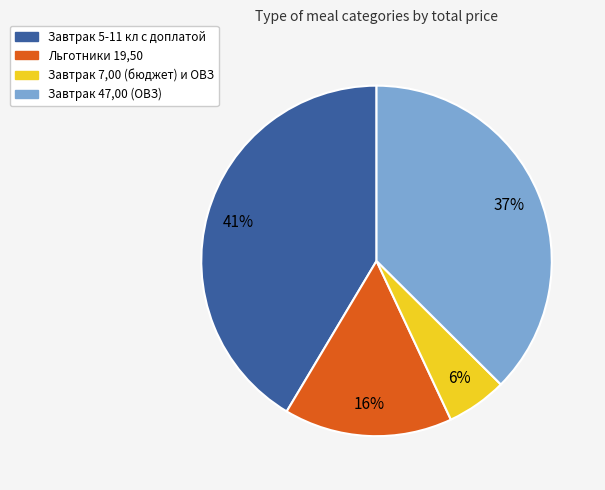

To the nearest percent, what portion does Льготники 19,50 represent?

16%